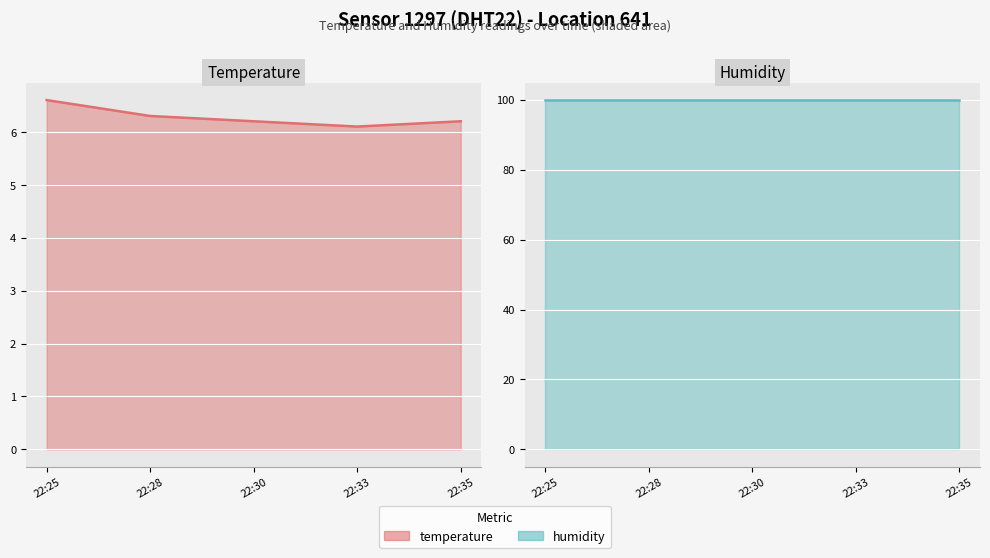

Approximately how many times larger is the value at 22:30 compared to 22:28?

1.0